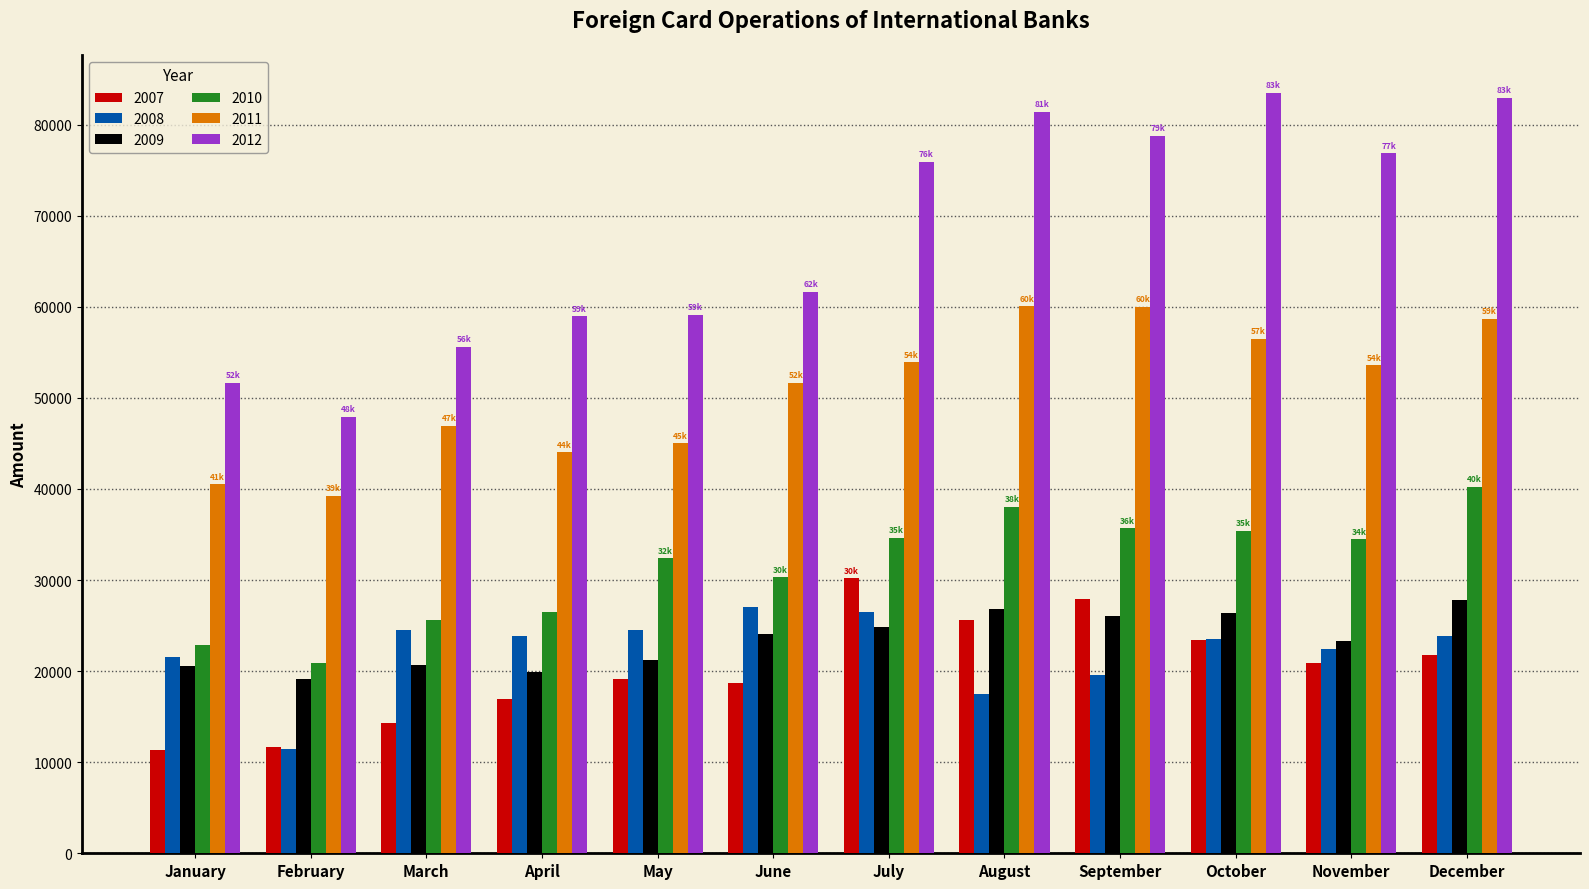

What is the smallest value displayed?

11371.5